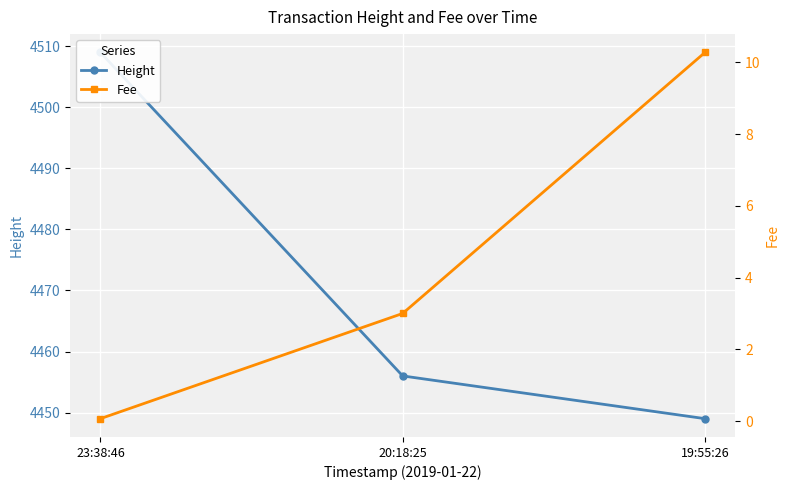

What is the value of the Height point at the 2nd from the left?

4456.0